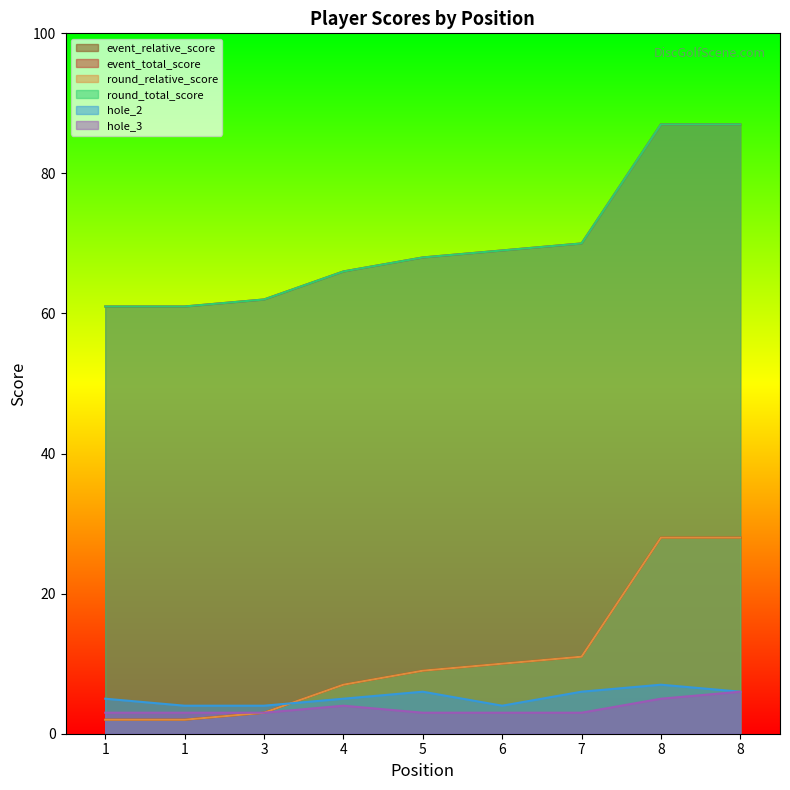

What is the value of the event_total_score point at the 5th from the left?

68